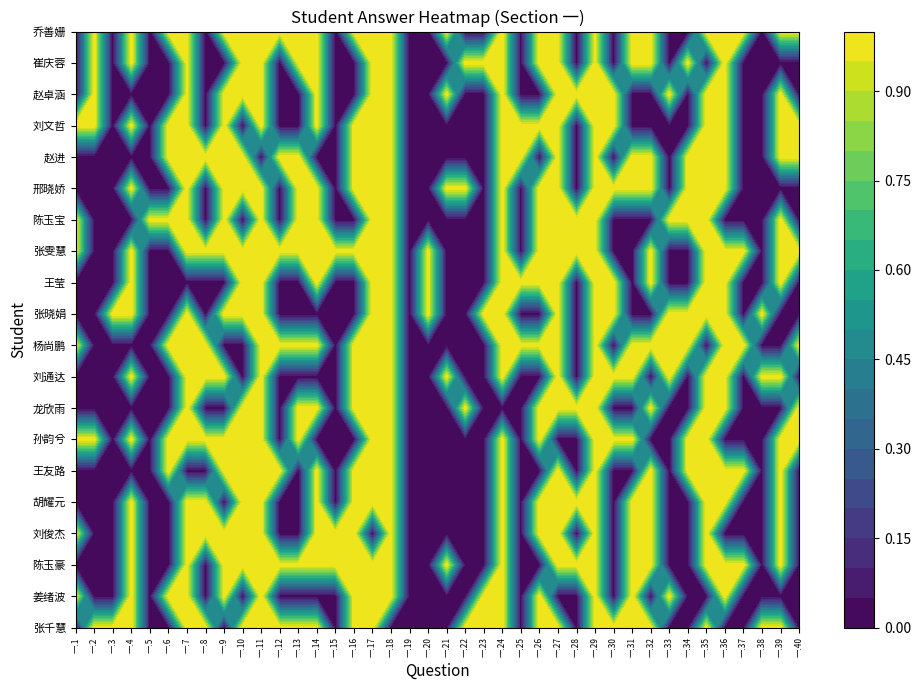

How many positive values does the 赵卓涵 series have?

18